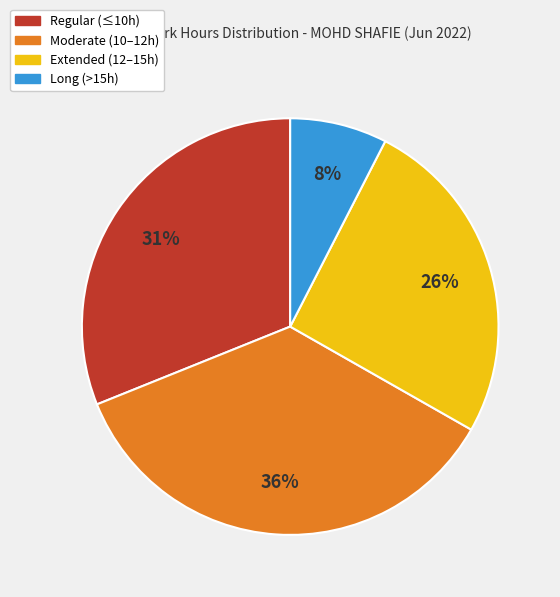

To the nearest percent, what is the difference between the largest and smallest slice percentages?

28%